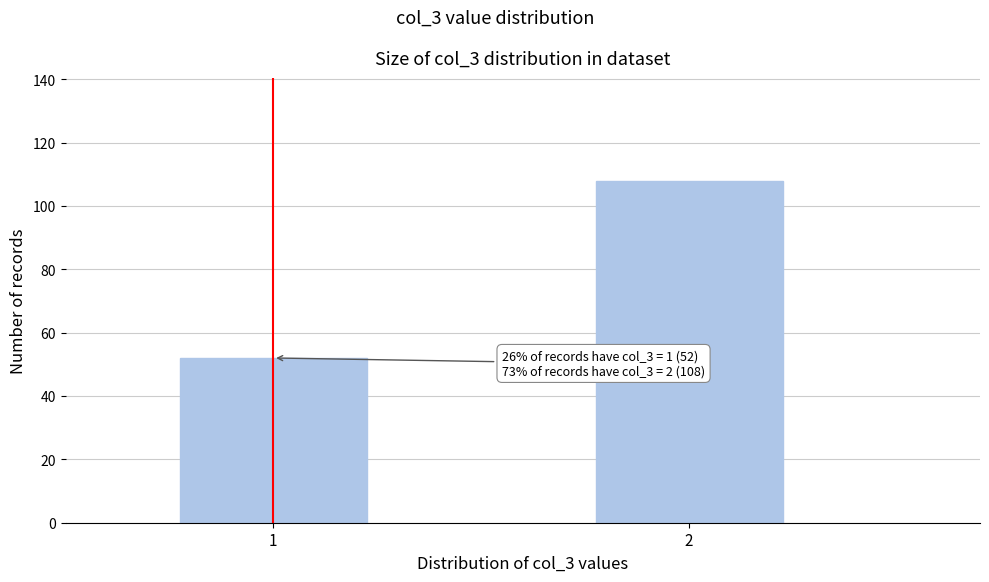

Reading right to left, transcribe all the data shown in this chart.

2=108	1=52